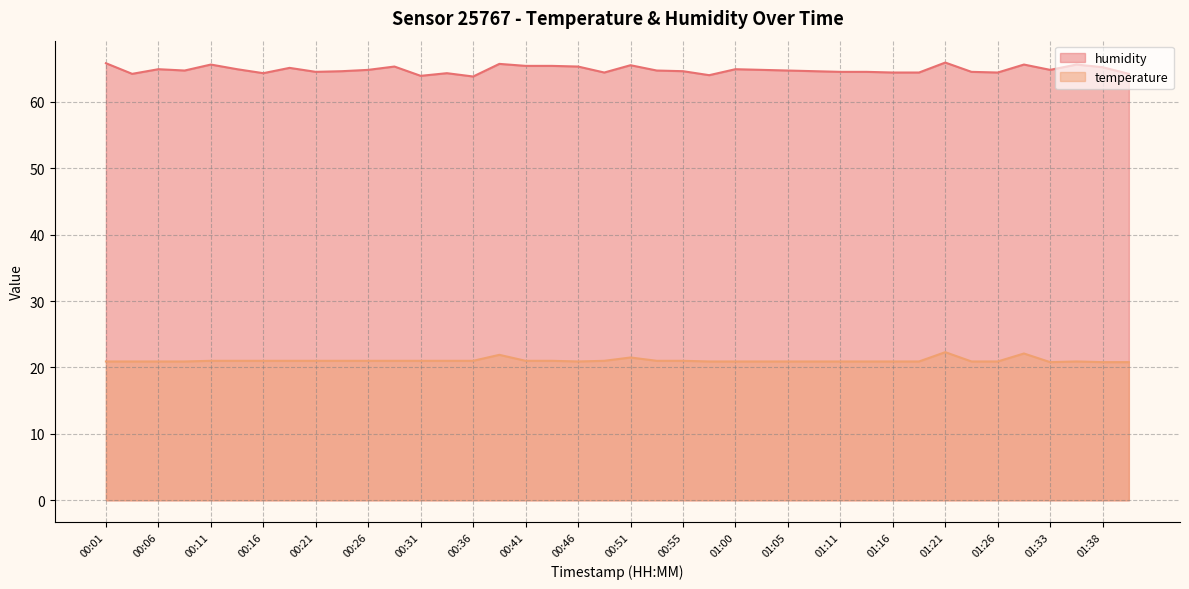

What position from the left is 01:23?

34